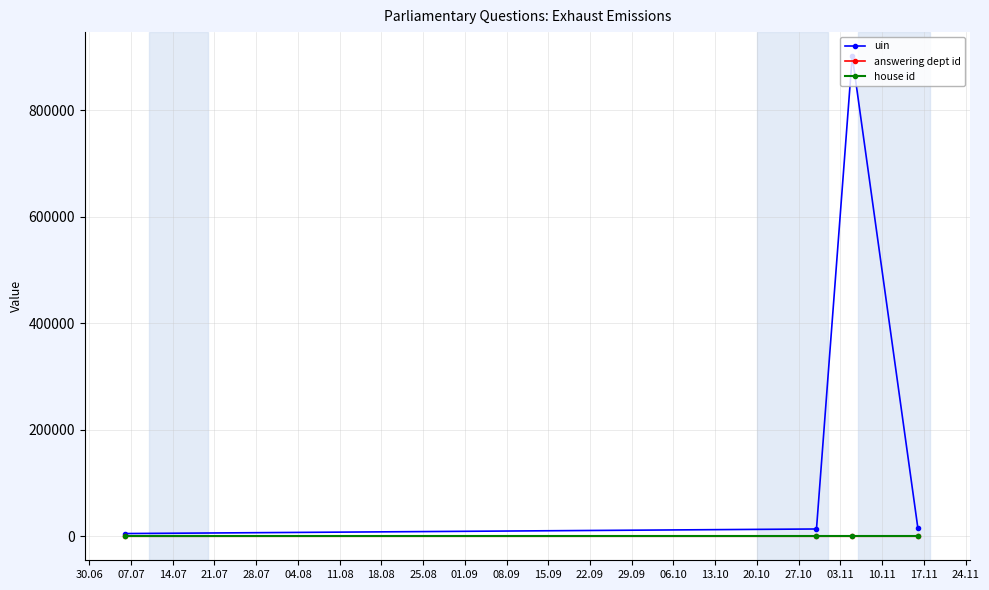

Does the chart display data point markers on the line(s)?

Yes